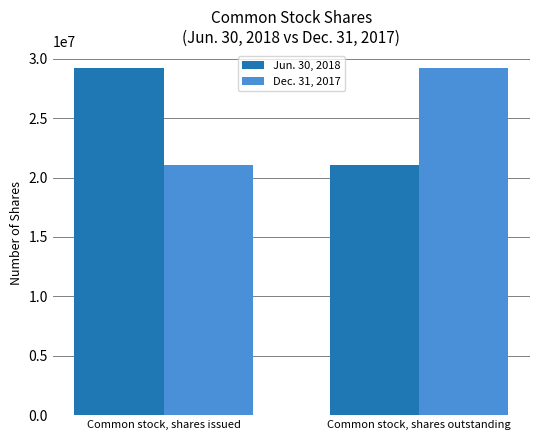

What is the total value across all series at Common stock, shares issued?

50239107